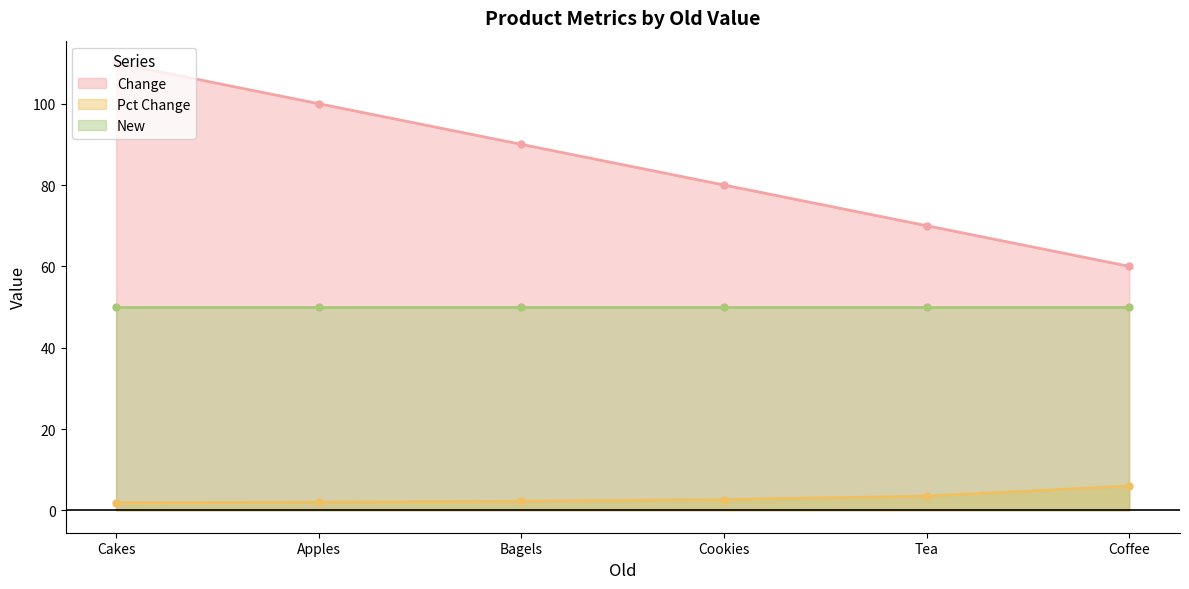

What is the sum of all Change values?

510.0